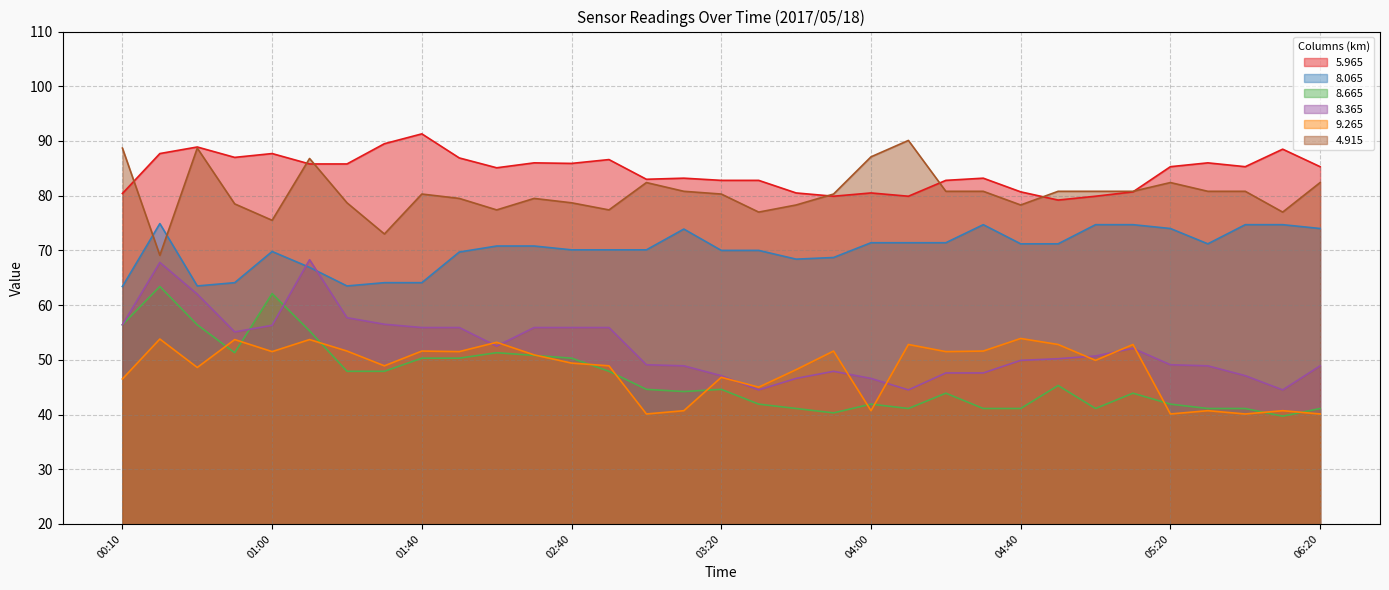

At which category is the sum across all series the highest?

01:10